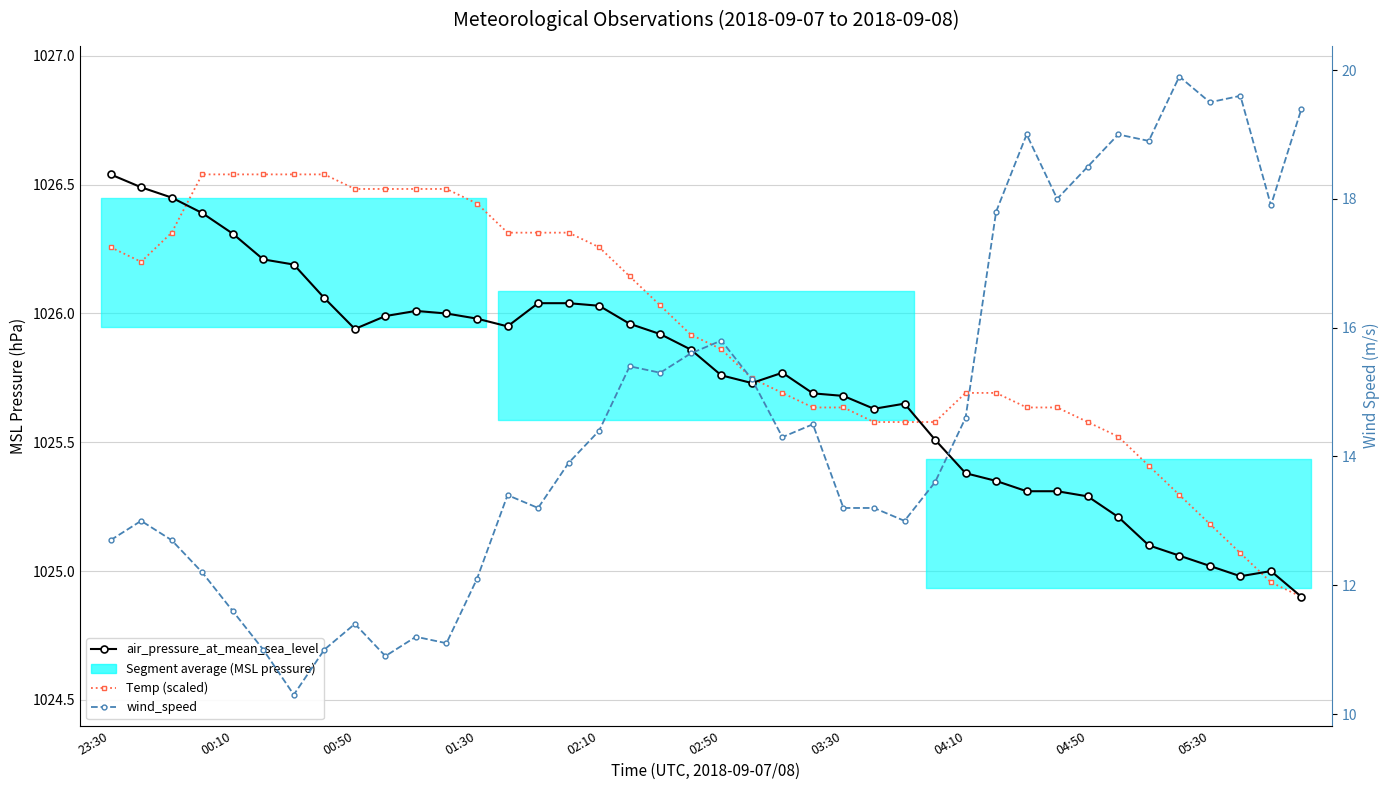

True or false: air_pressure_at_mean_sea_level has a value of 1569.2 at 11.

False